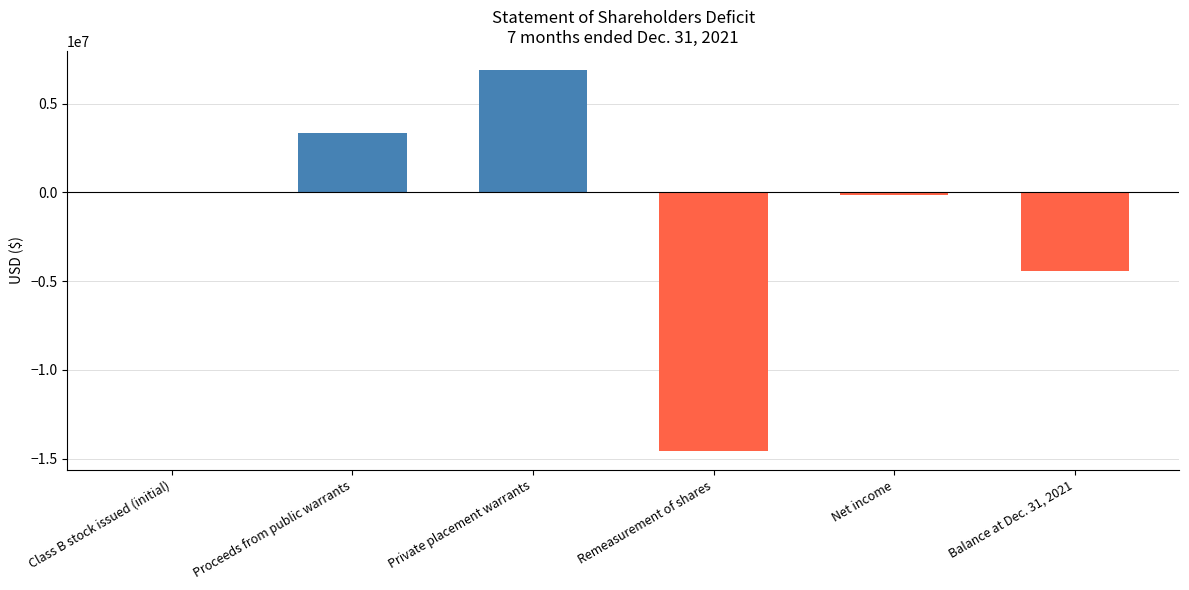

Read the value at Proceeds from public warrants.

3359443